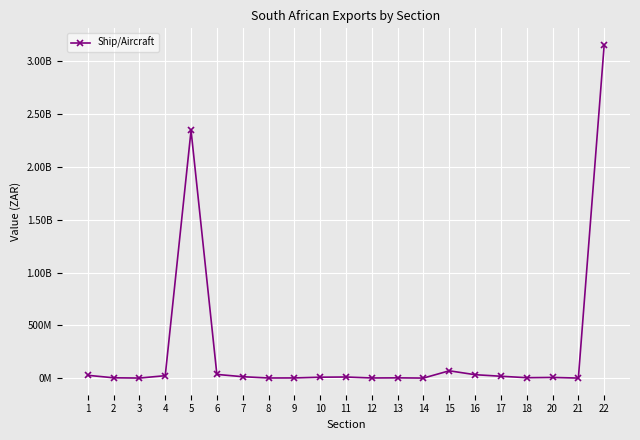

Does the chart have visible grid lines?

Yes